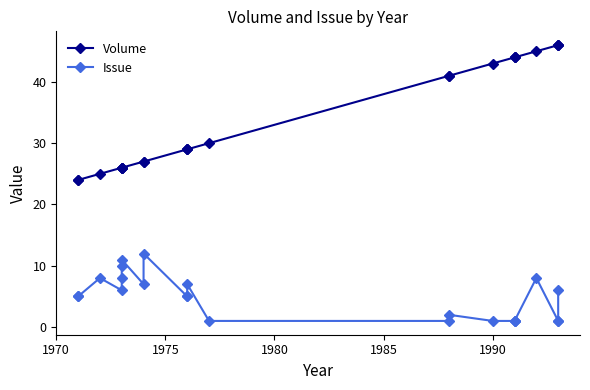

In Issue, how many points are higher than both neighbors (excluding endpoints)?

6